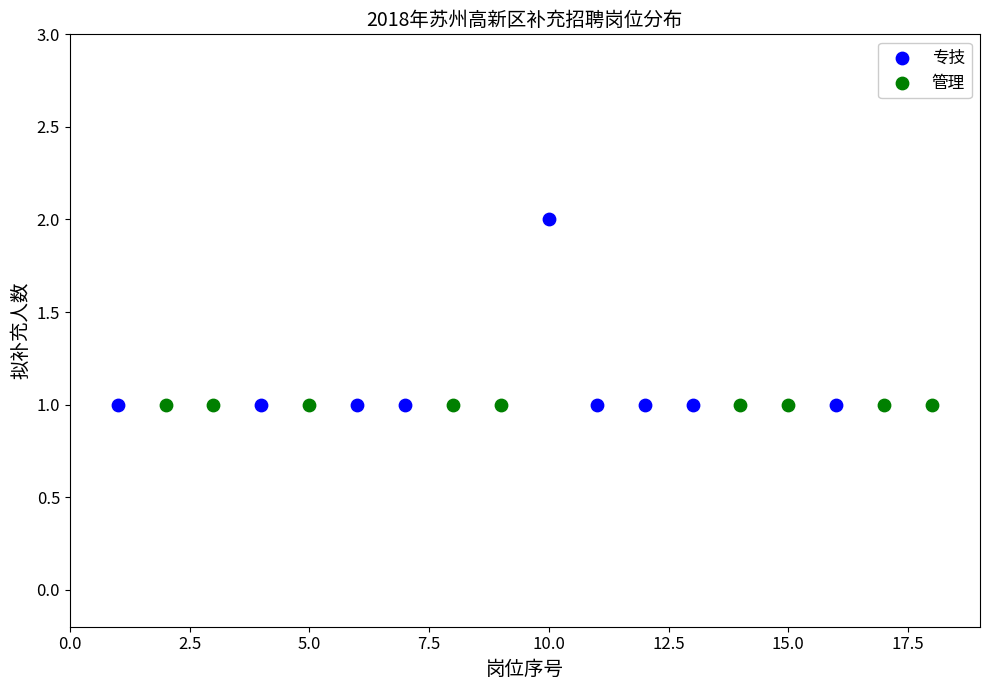

Which series contains the highest Y value?

专技